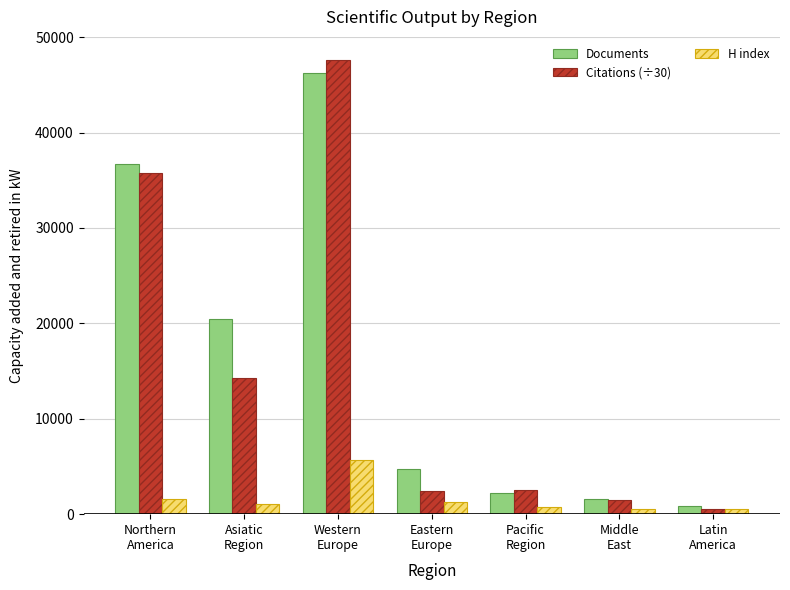

What is the label of the 3rd bar from the right?

Pacific
Region